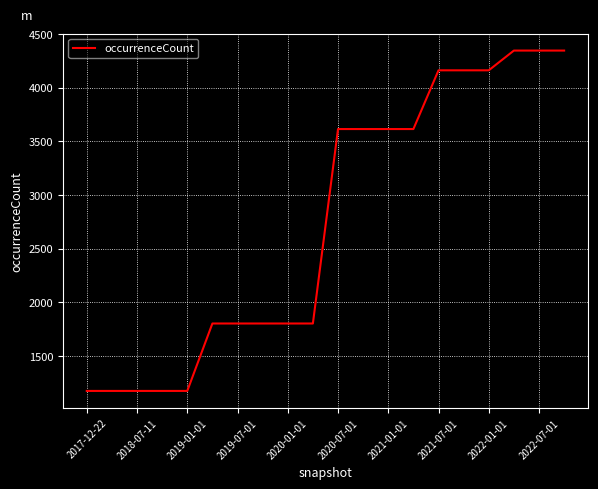

What is the greatest value displayed?

4344